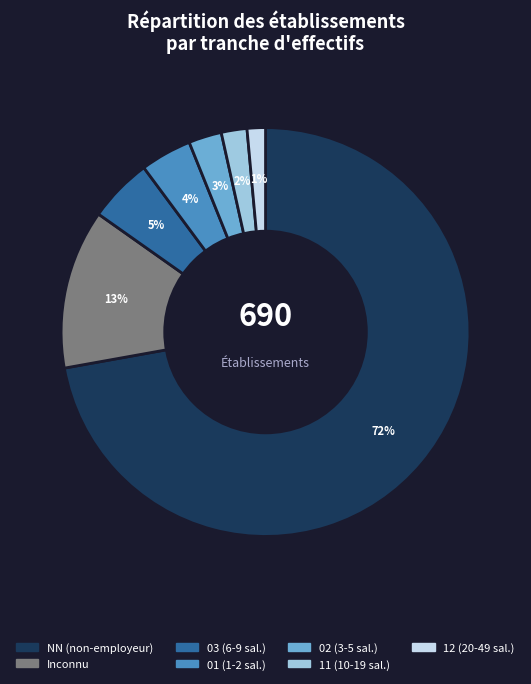

To the nearest percent, what is the average slice percentage?

14%